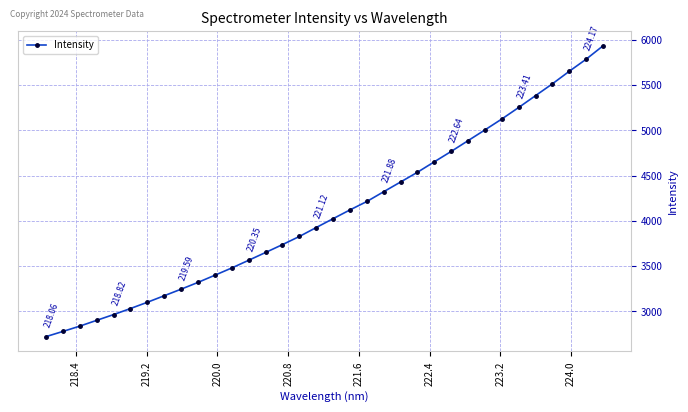

What is the sum of all values?

139239.5